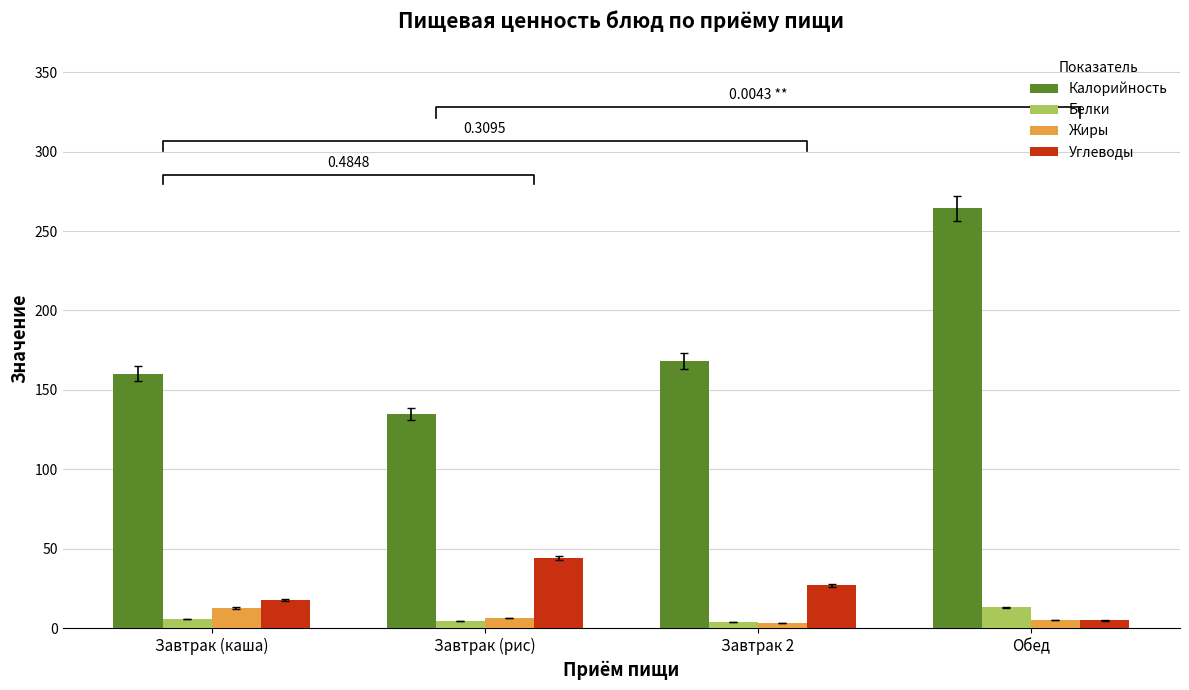

True or false: Калорийность has a value of 264.4 at Обед.

True